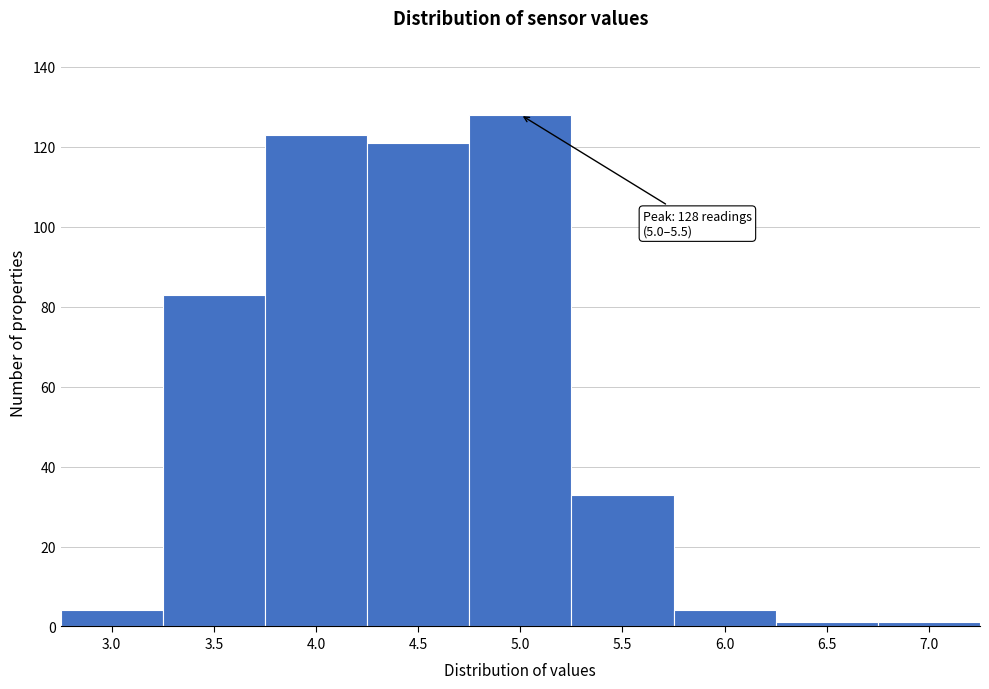

Reading right to left, what are all the values shown in this chart?

1	1	4	33	128	121	123	83	4